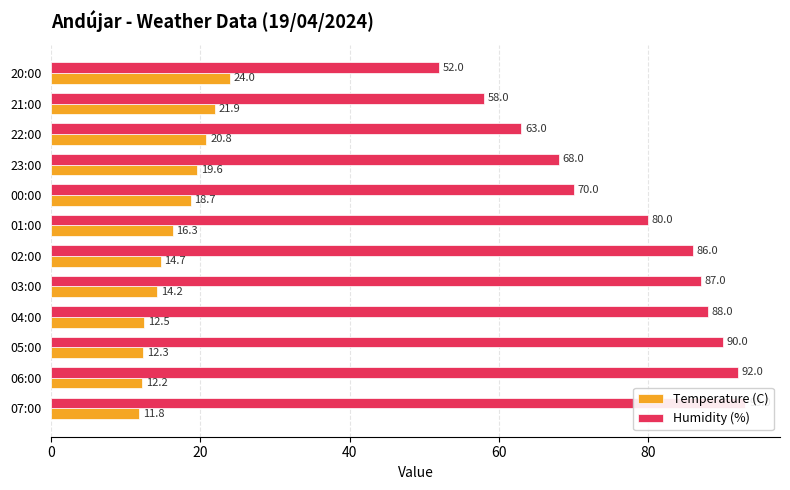

Which has a higher value, 01:00 or 22:00?

22:00